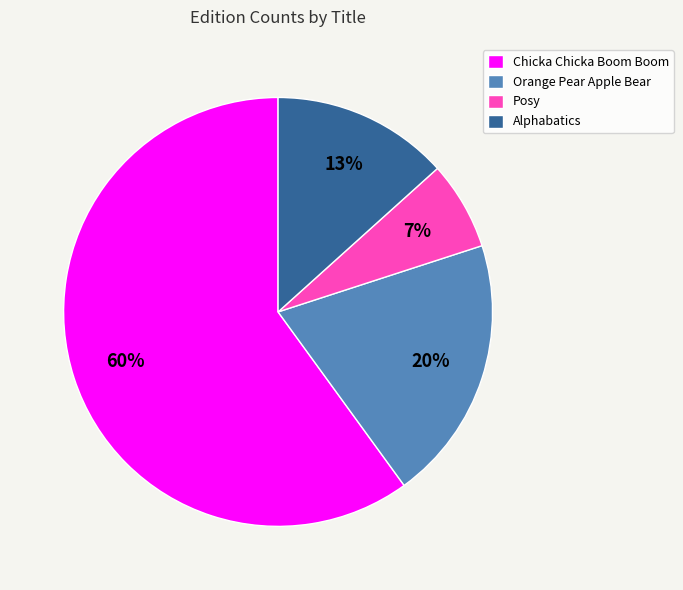

The Alphabatics slice represents 4% of the pie. True or false?

False